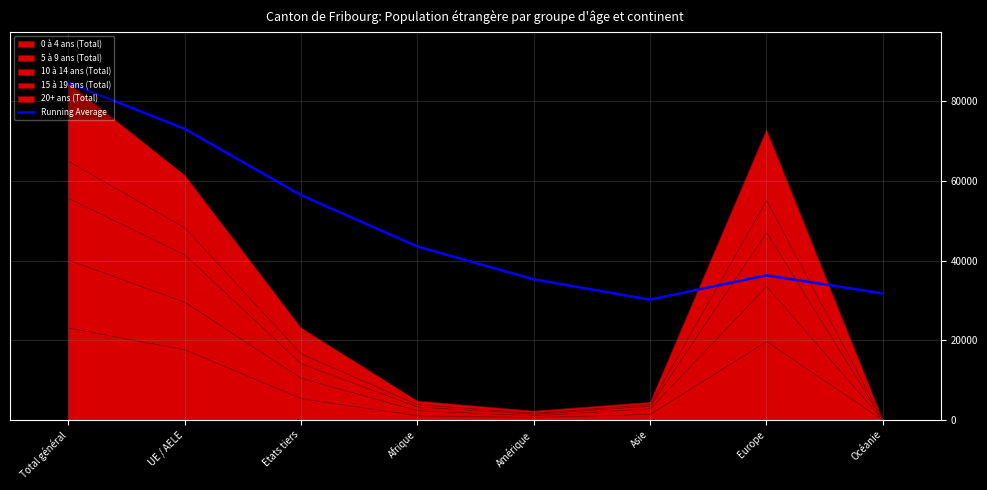

At which label is the value closest to 57433?

Etats tiers